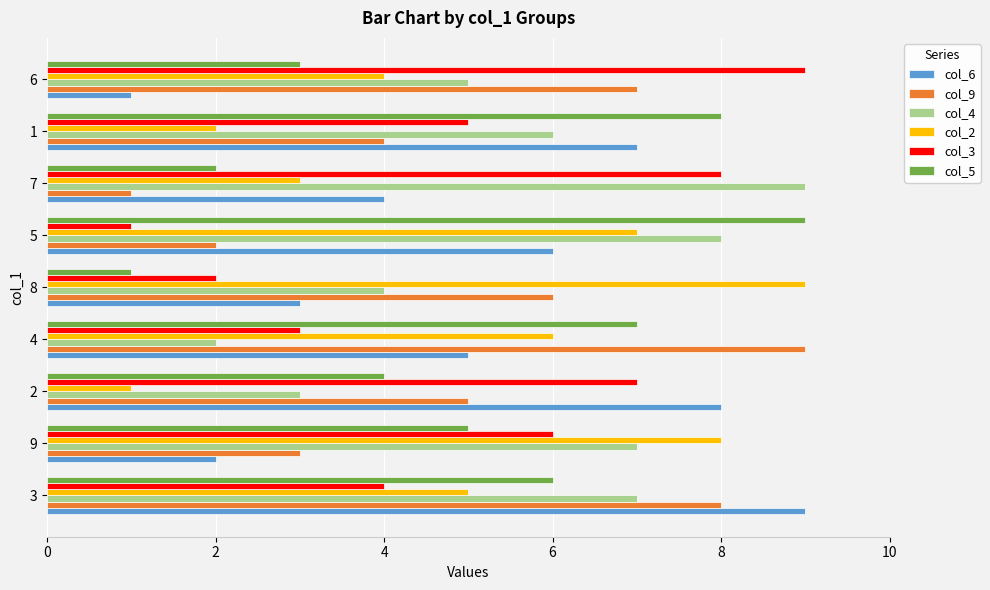

True or false: col_9 has a value of 2 at 5.

True